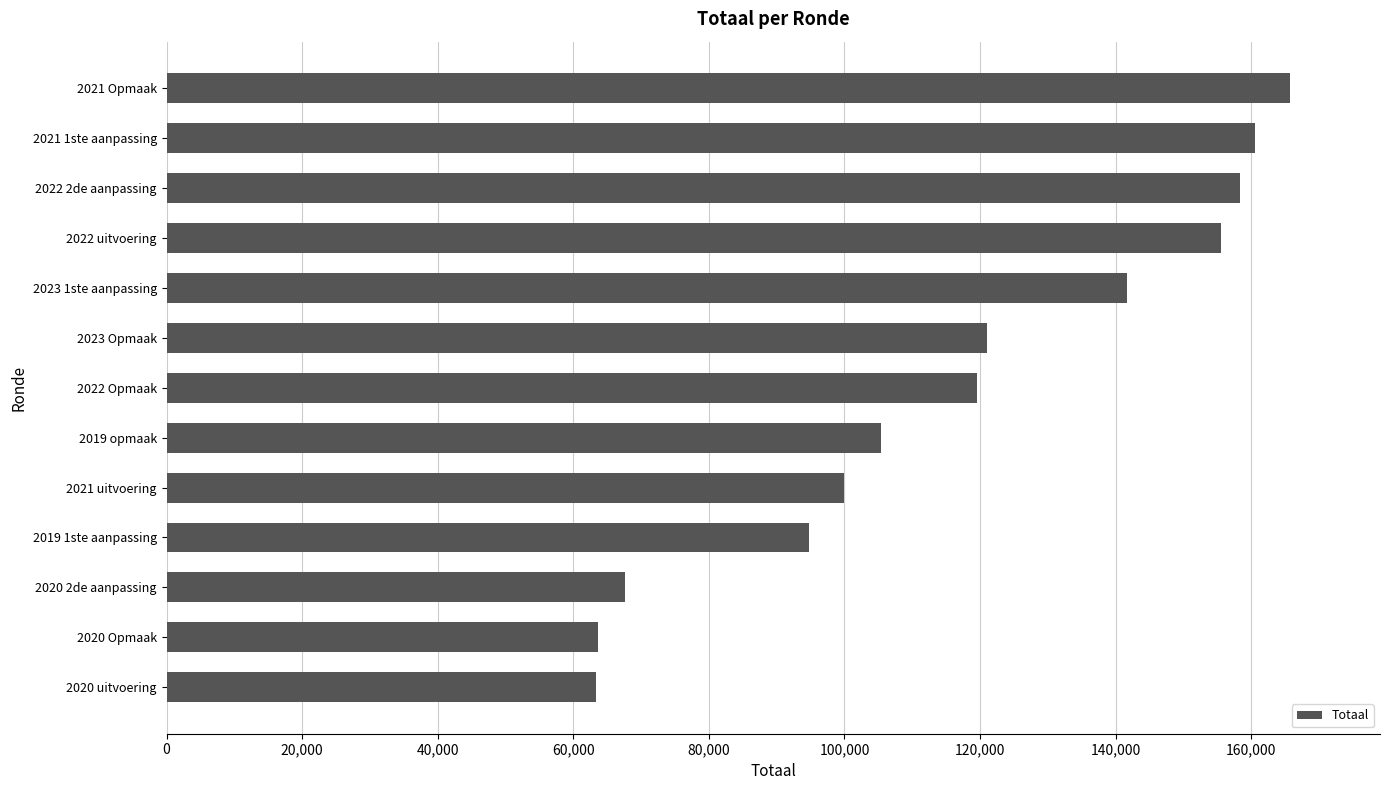

Which has a higher value, 2020 uitvoering or 2022 uitvoering?

2022 uitvoering